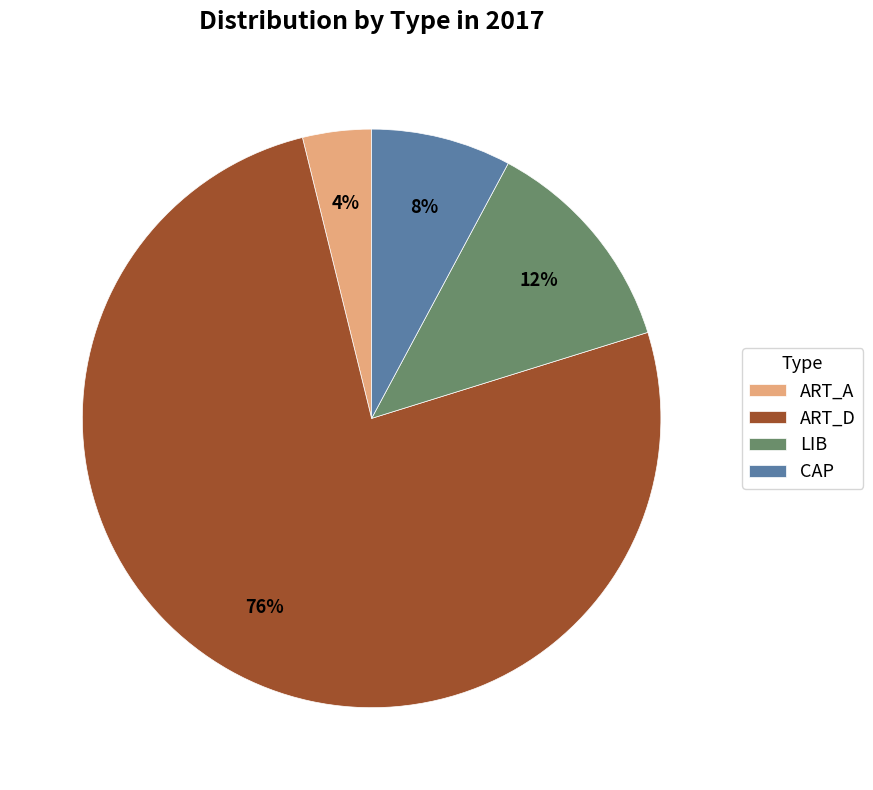

Which slice is the largest?

ART_D